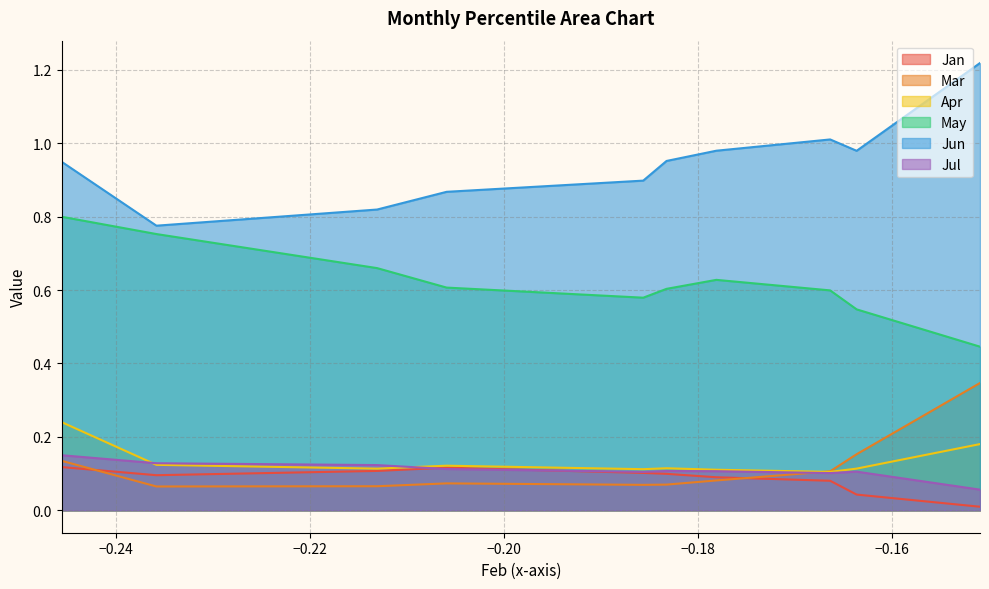

What is the total value across all series at pct15?

1.9